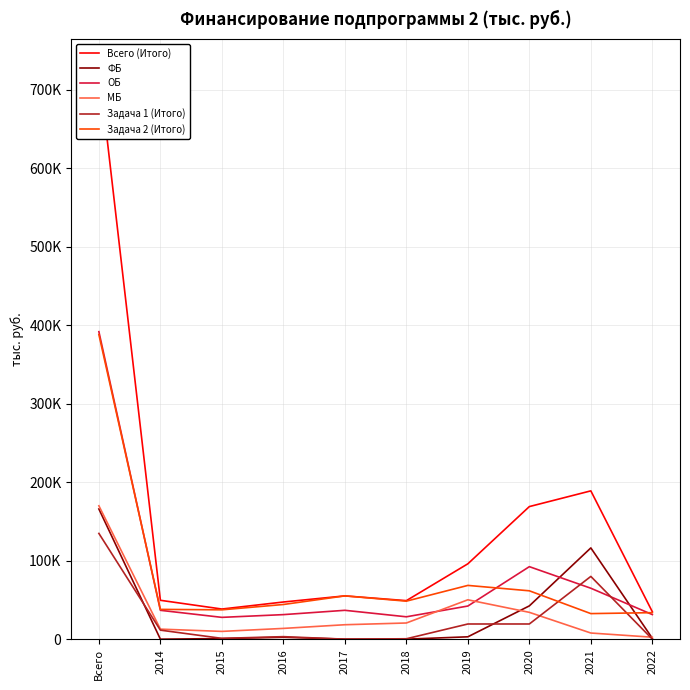

Reading left to right, transcribe all the data shown in this chart.

Всего (Итого): 728290.8	49517.7	38376.8	47338.9	55130.2	49072.3	96013.7	168934.4	188967.2	34939.7
ФБ: 165867.2	0.0	722.4	2386.0	0.0	0.0	2979.0	42394.0	116260.2	1125.6
ОБ: 391813.6	36747.6	27768.8	31261.7	36752.8	28483.0	42203.4	92379.0	64890.3	31326.9
МБ: 169936.7	12770.0	9885.5	13691.2	18377.4	20589.3	50157.9	34161.4	7816.7	2487.2
Задача 1 (Итого): 134733.4	11479.6	1000.0	3180.0	0.0	490.0	19314.3	19323.3	79946.1	0.0
Задача 2 (Итого): 388101.6	37938.0	37376.8	44158.9	55130.2	48417.3	68484.6	61609.0	32558.8	33754.9